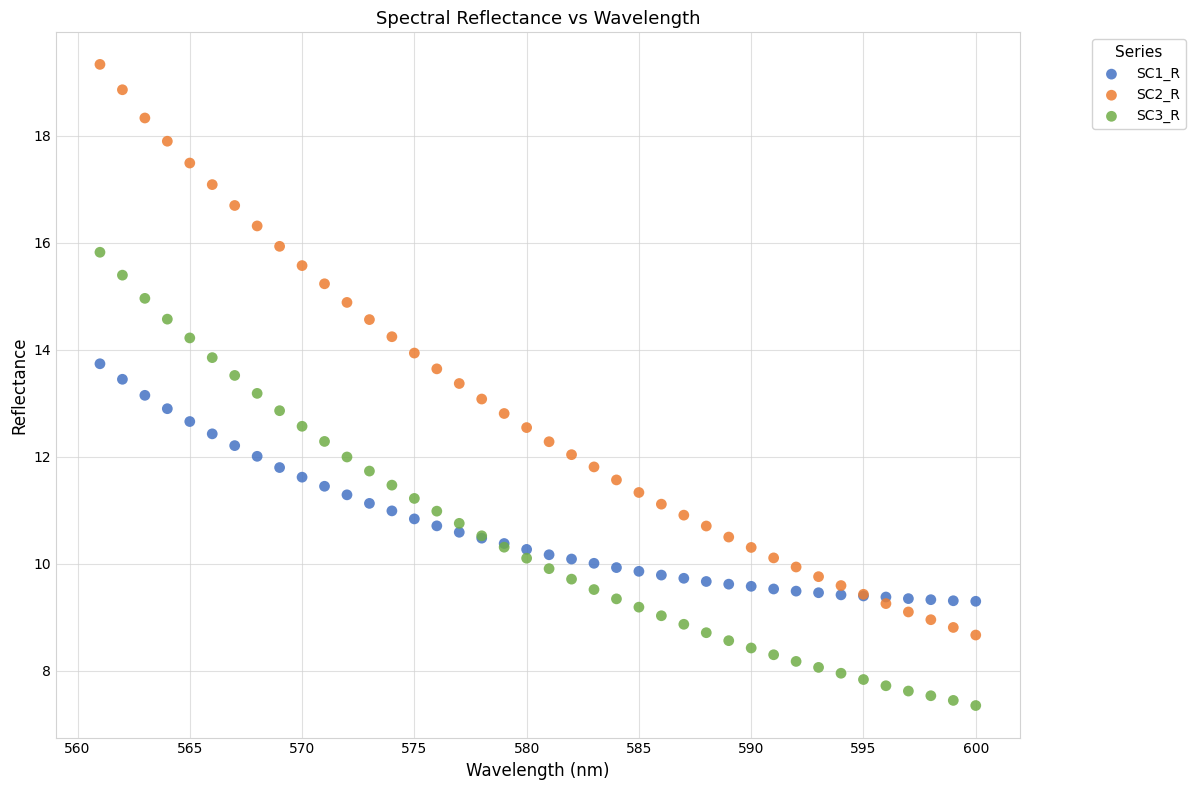

Which series has the widest spread of Y values?

SC2_R